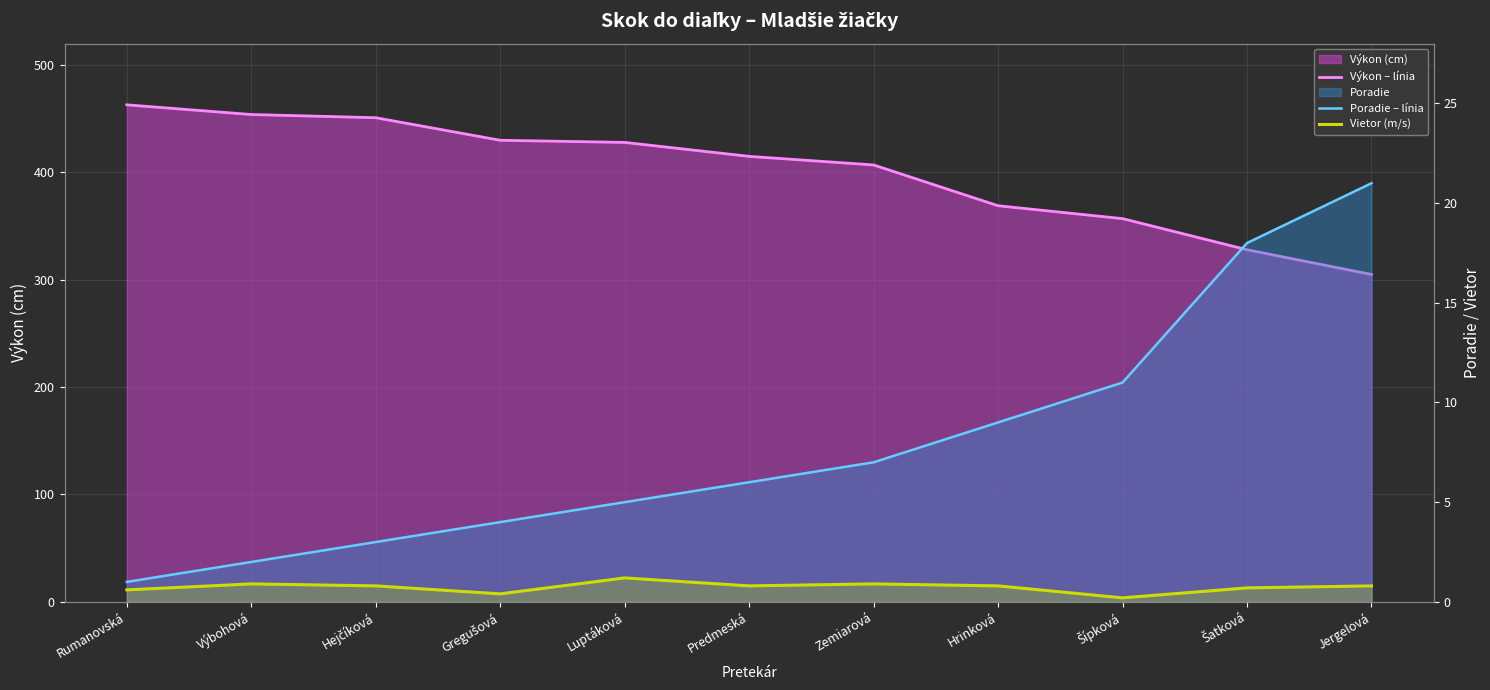

What is the total value across all series at Jergelová?

326.8